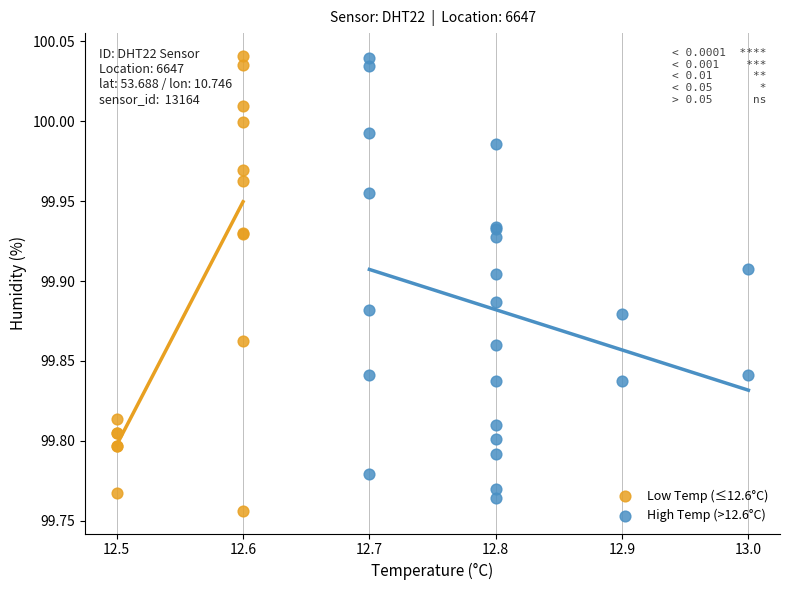

What are all the series names shown in the legend?

Low Temp (≤12.6°C), High Temp (>12.6°C)